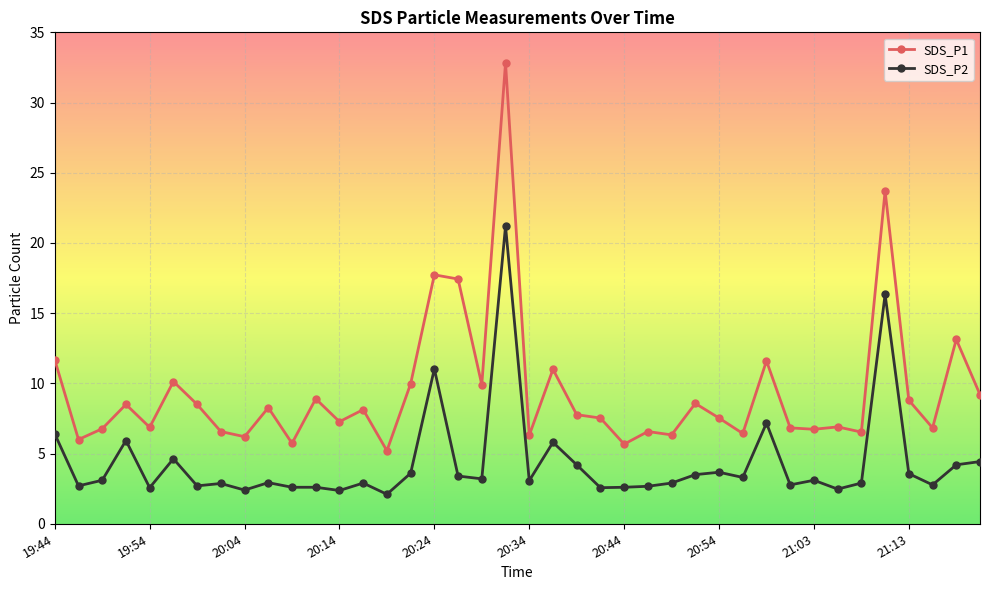

What is the difference between the second highest and second lowest values in the SDS_P2 series?

14.0